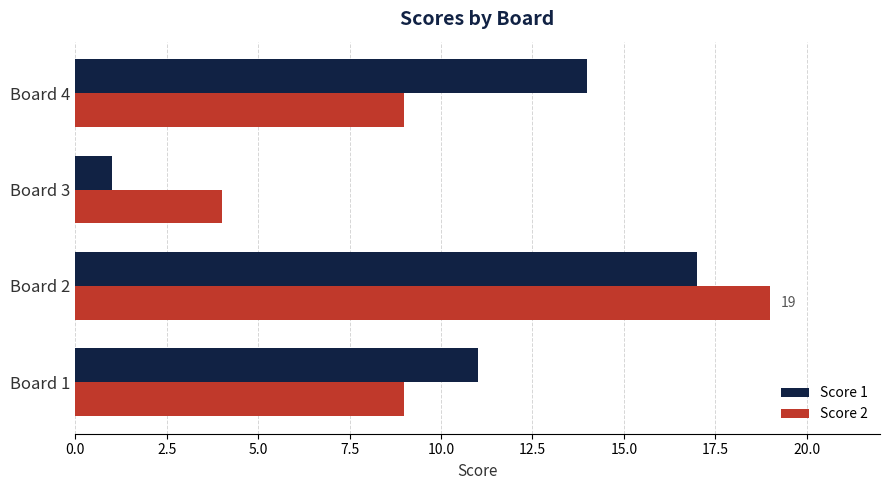

What is the sum of all Score 2 values?

41